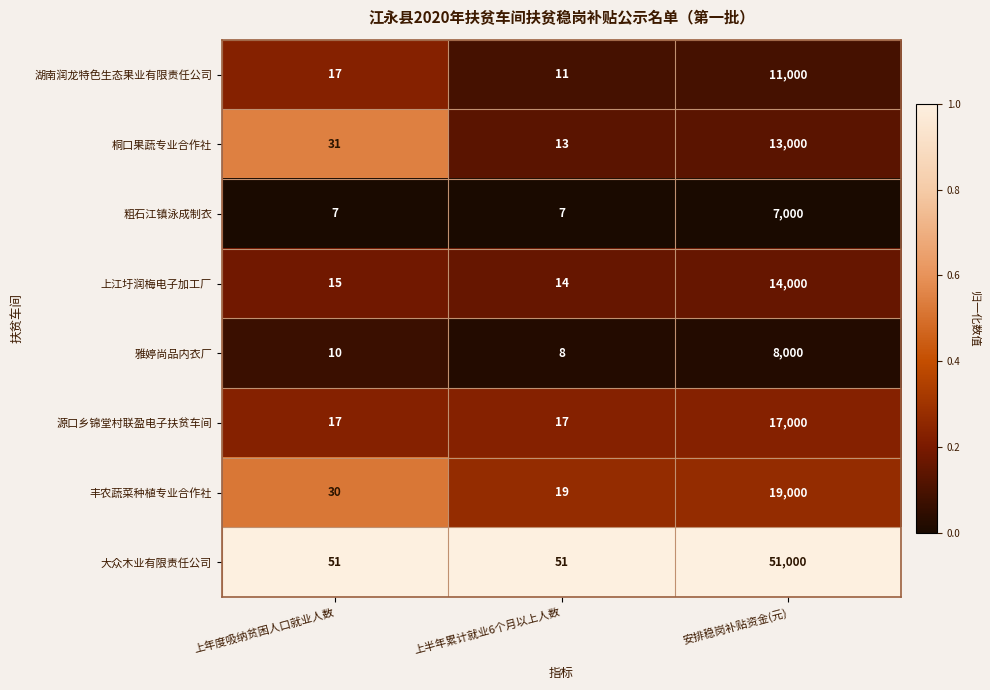

What is the total value across all series at 上半年累计就业6个月以上人数?

140